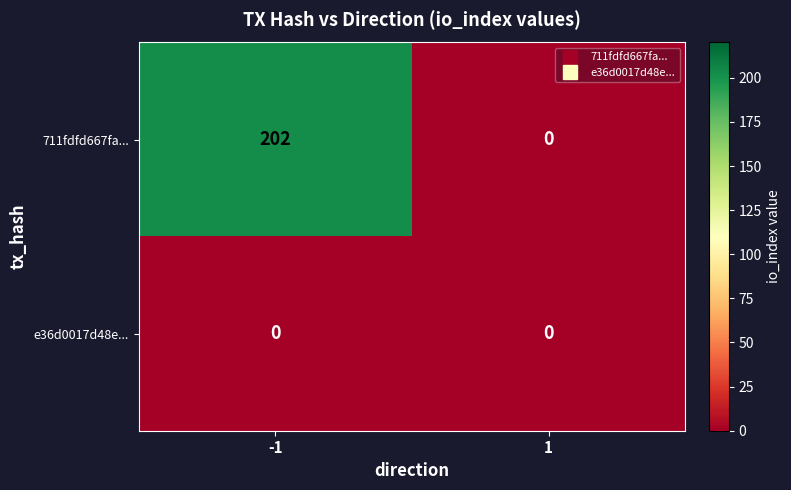

List the series in order of their overall mean, lowest first.

e36d0017d48e..., 711fdfd667fa...